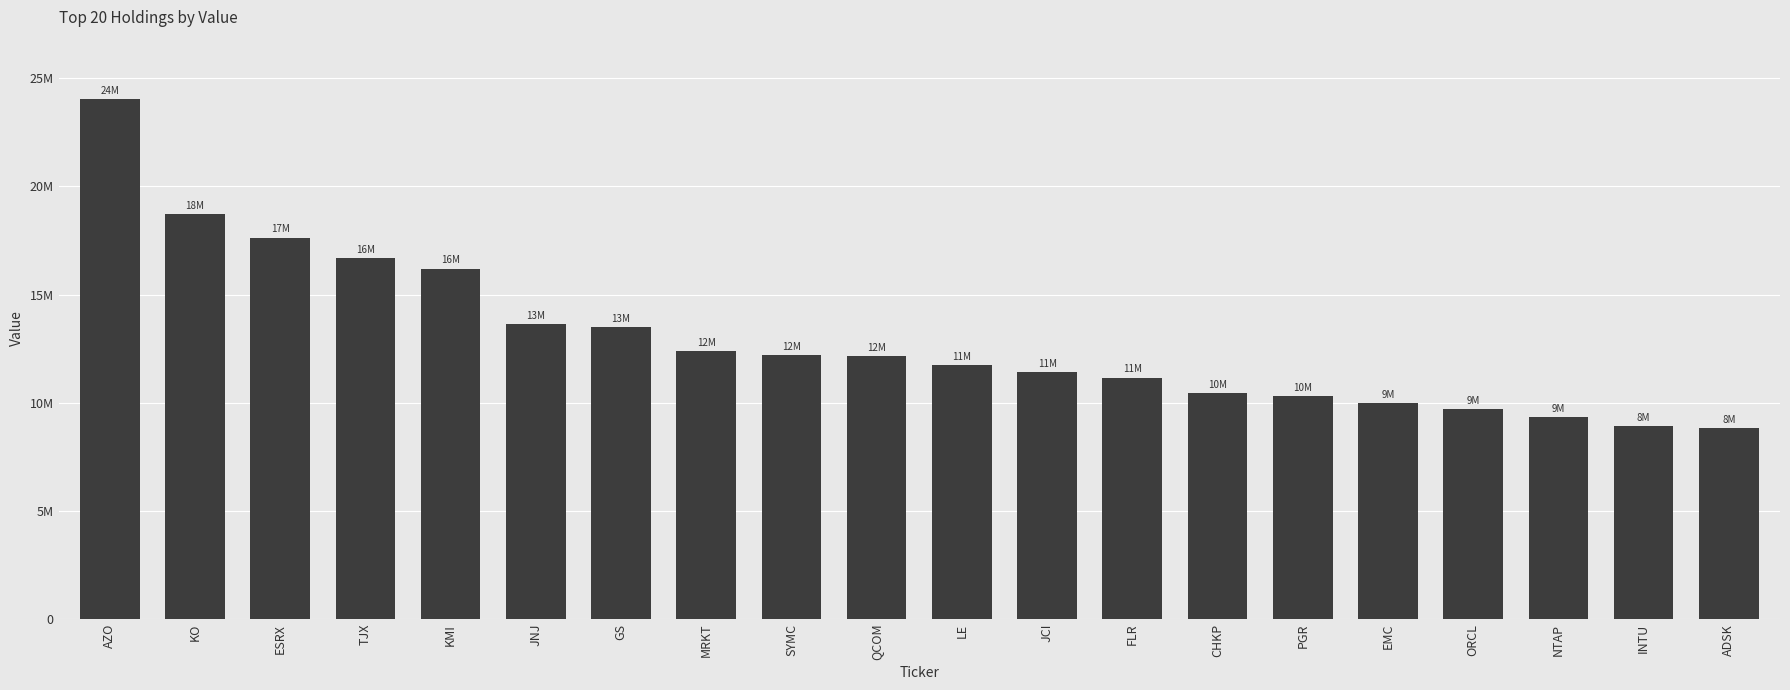

Does the chart contain any negative values?

No